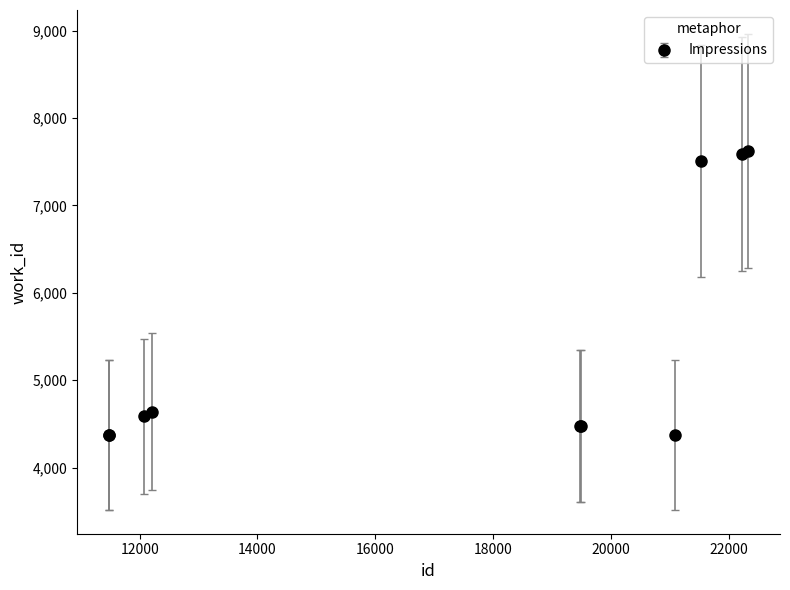

True or false: the data has more than 0 interior local peaks.

True